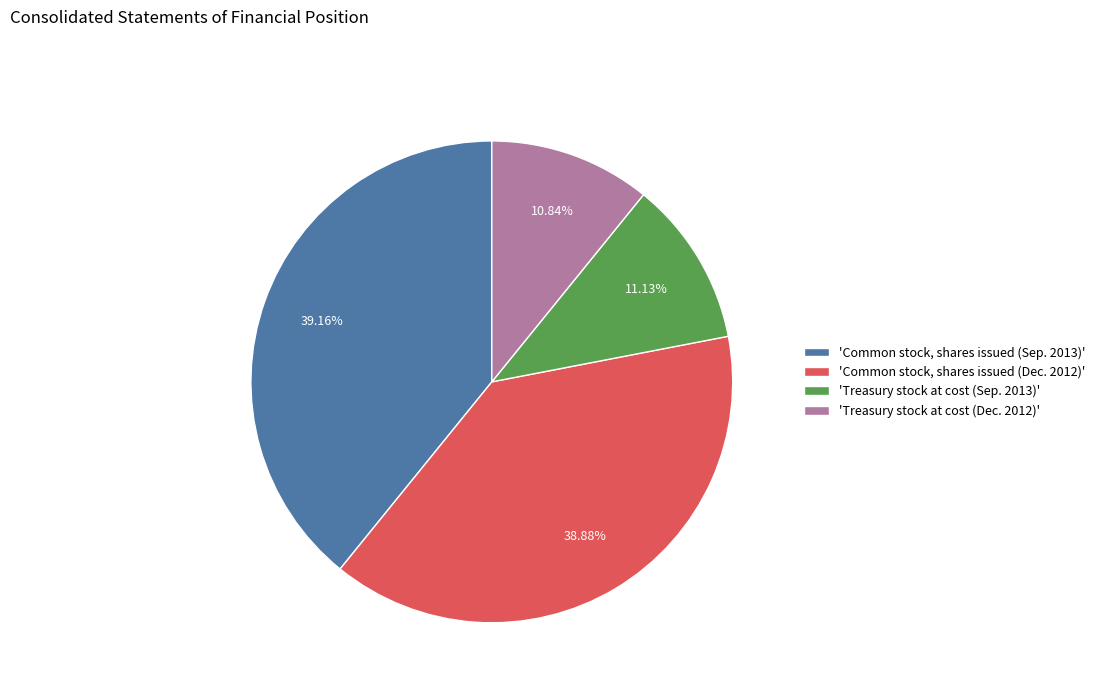

What is the ratio of the value at 'Treasury stock at cost (Sep. 2013)' to the value at 'Treasury stock at cost (Dec. 2012)'?

1.0